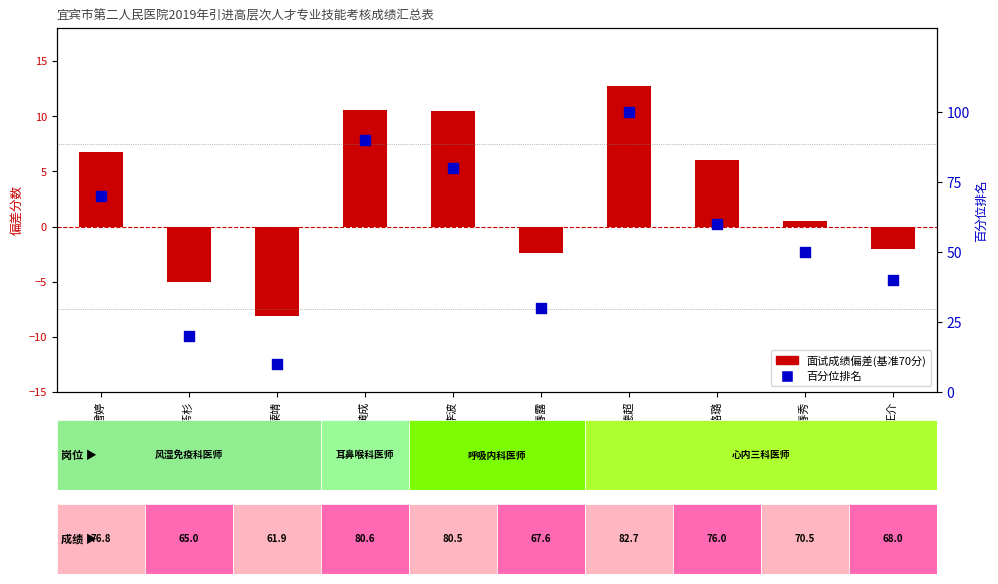

Is the value of 百分位排名 at 易春秀 greater than the value of 面试成绩偏差(基准70分) at 易春秀?

Yes